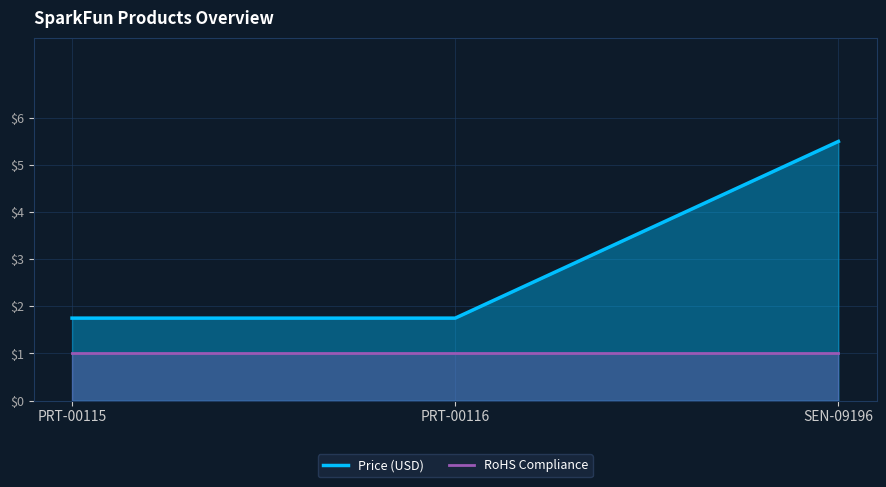

Where is RoHS Compliance nearest to the value 1?

PRT-00115